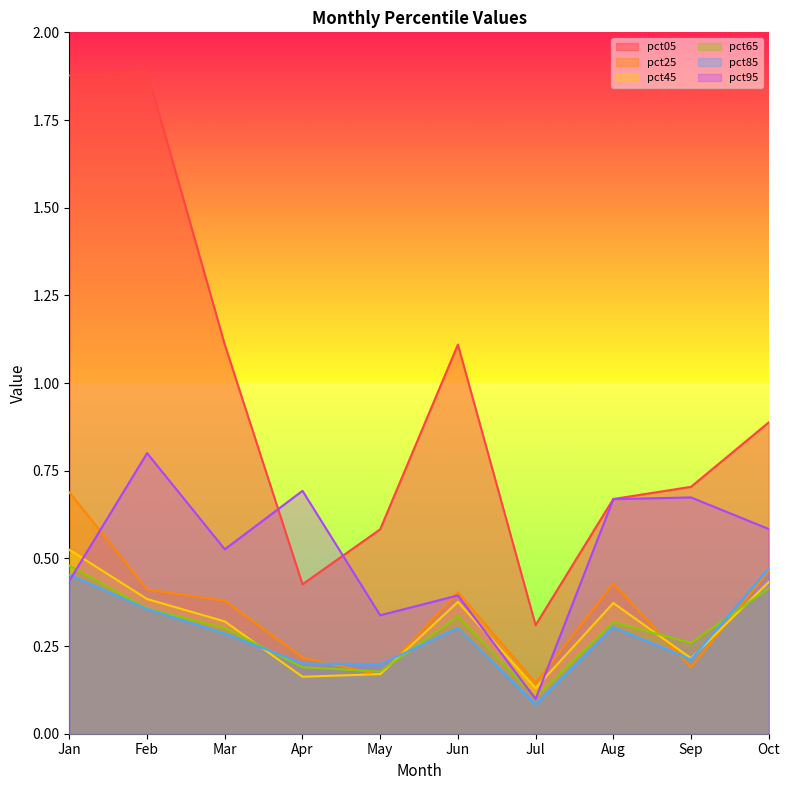

Rank the series at Apr from lowest to highest value.

pct45, pct65, pct85, pct25, pct05, pct95